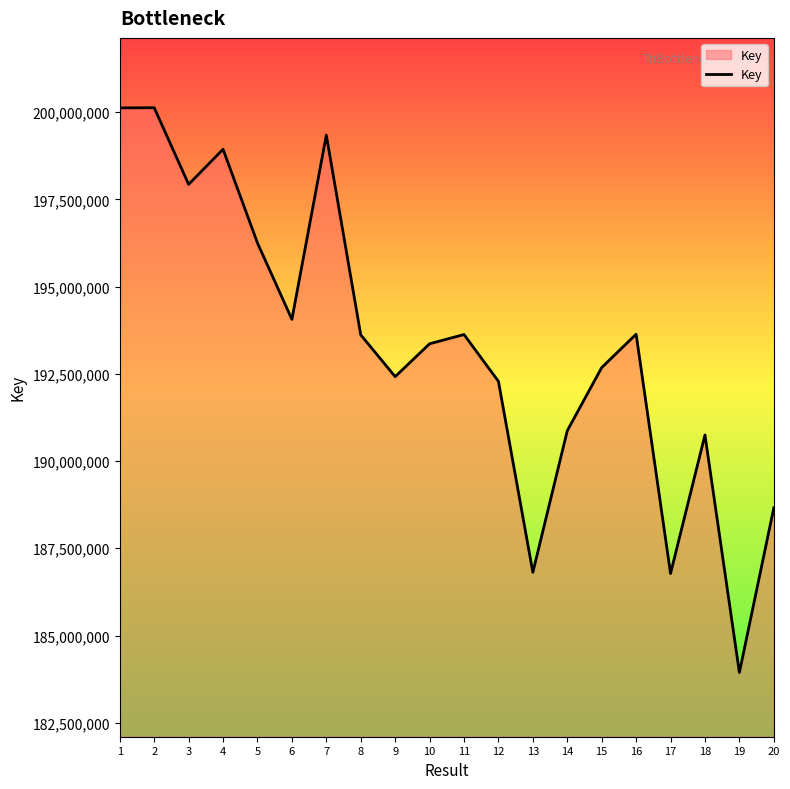

Does the chart have visible grid lines?

No